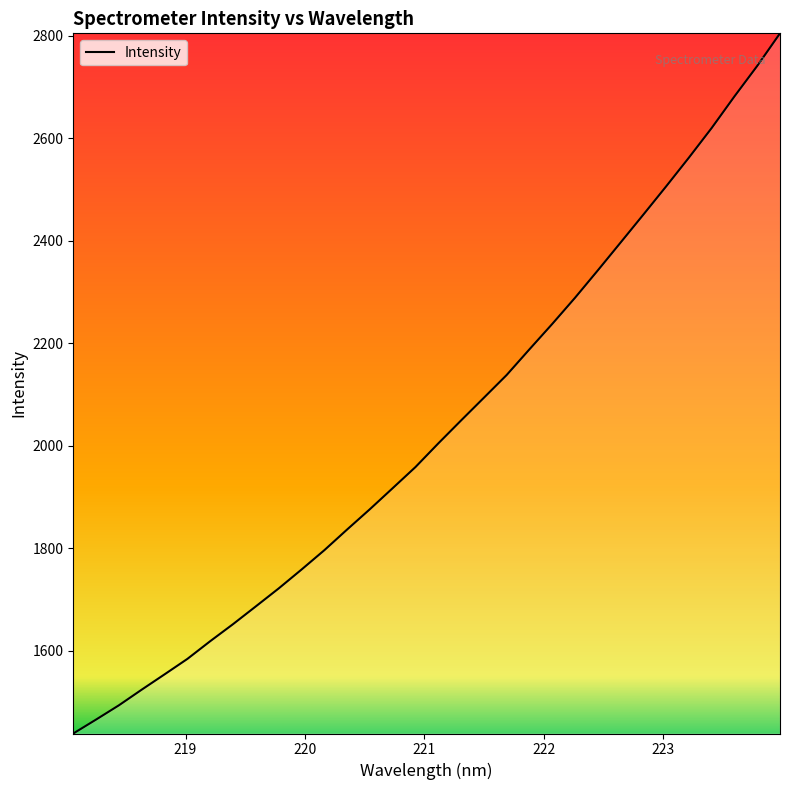

What is the difference between the maximum and minimum values?

1366.0